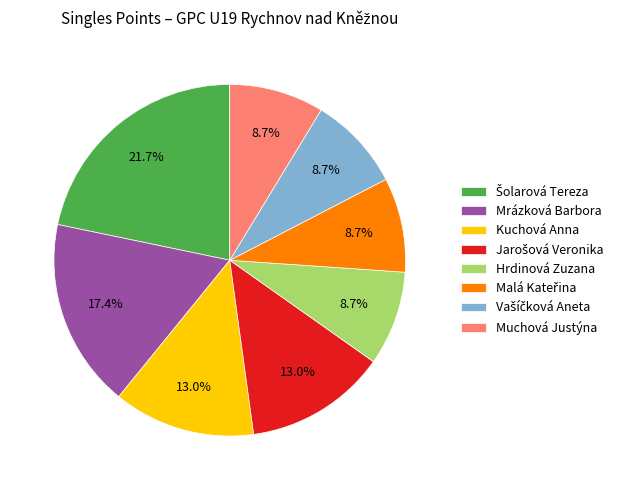

How many slices are in this pie chart?

8